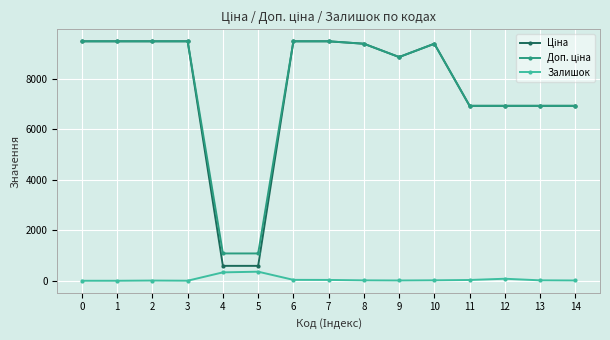

True or false: Залишок has more than 0 interior local peaks.

True